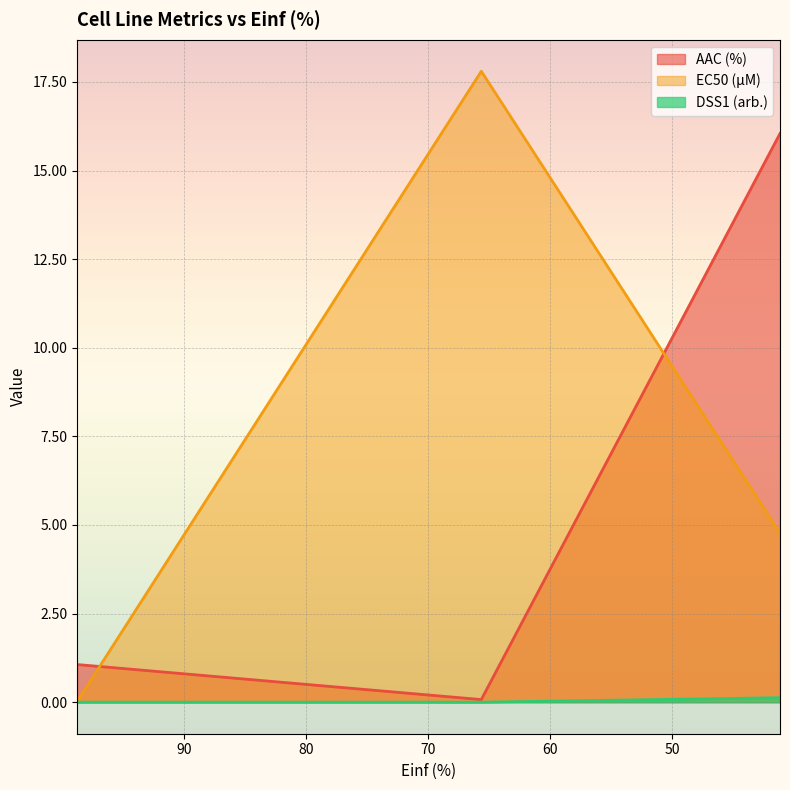

Which label corresponds to the smallest value in the chart?

98.743